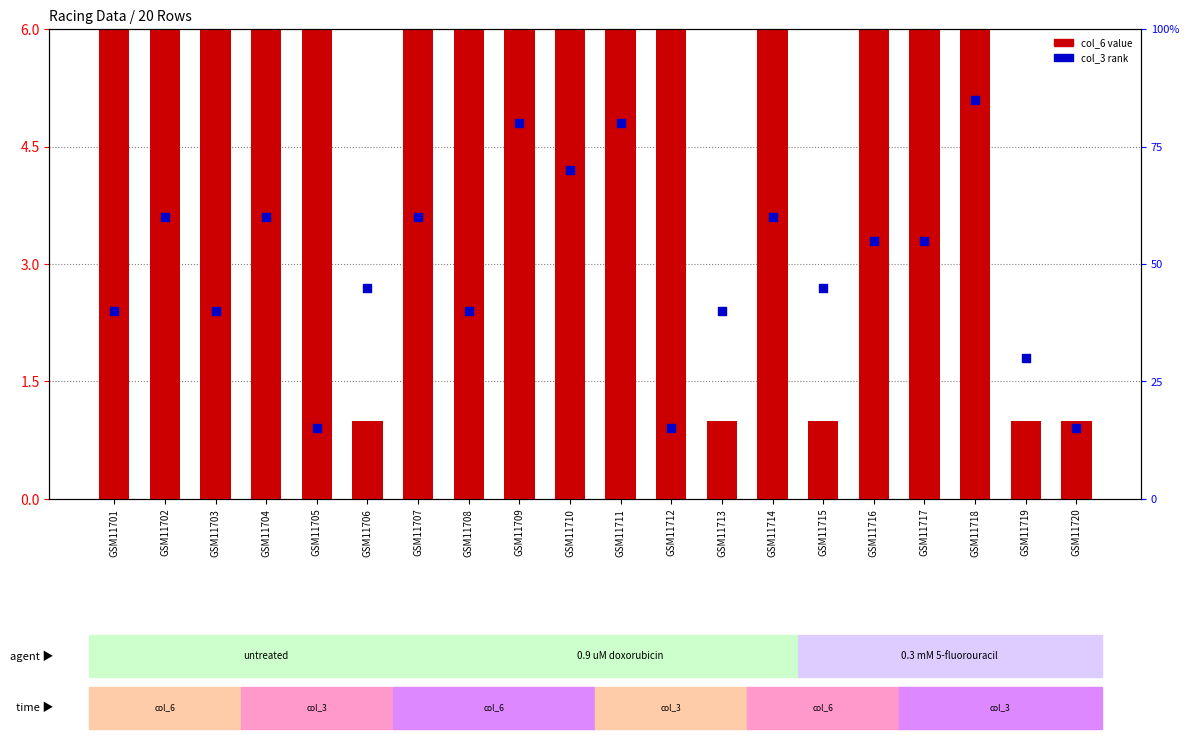

Which series has the largest total across all categories?

col_3 rank